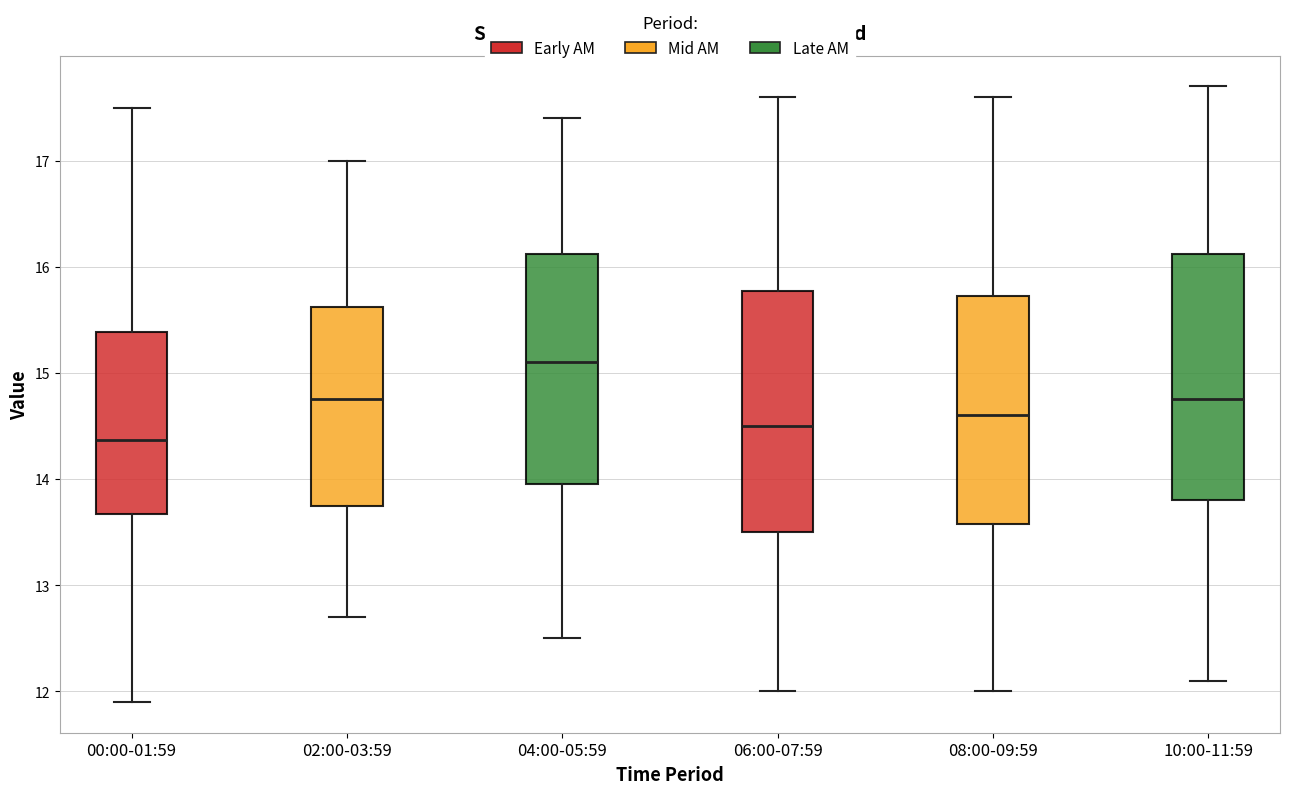

Which box has the lowest median line?

00:00-01:59